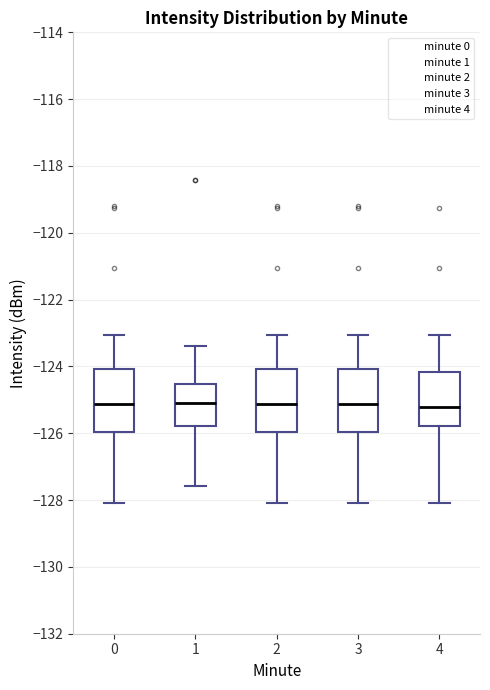

Reading left to right, transcribe this box plot: for each box, give where its median line is, the range the box spans, and where its two whiskers end, as read against the y-axis. The values are not printed on the chart, so give them approximately, as read against the axis.

0: median -125.2, box -126.0 to -124.0, whiskers -128.0 to -123.0
1: median -125.0, box -125.8 to -124.6, whiskers -127.6 to -123.4
2: median -125.2, box -126.0 to -124.0, whiskers -128.0 to -123.0
3: median -125.2, box -126.0 to -124.0, whiskers -128.0 to -123.0
4: median -125.2, box -125.8 to -124.2, whiskers -128.0 to -123.0